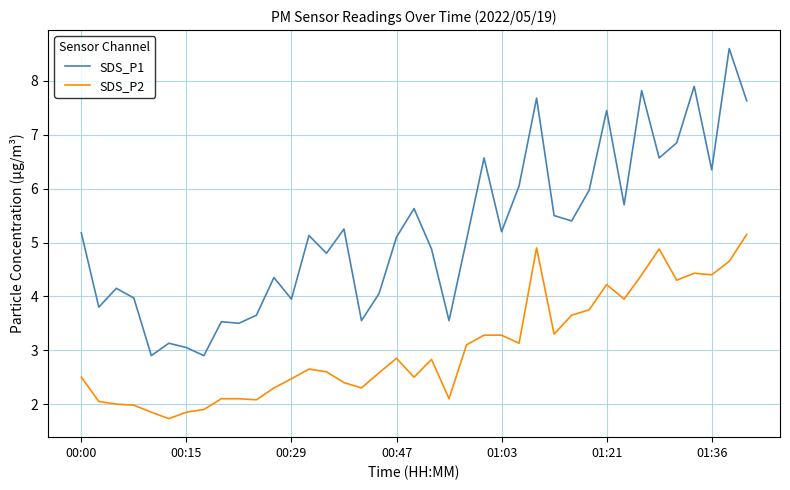

True or false: SDS_P2 and SDS_P1 intersect in this chart.

False